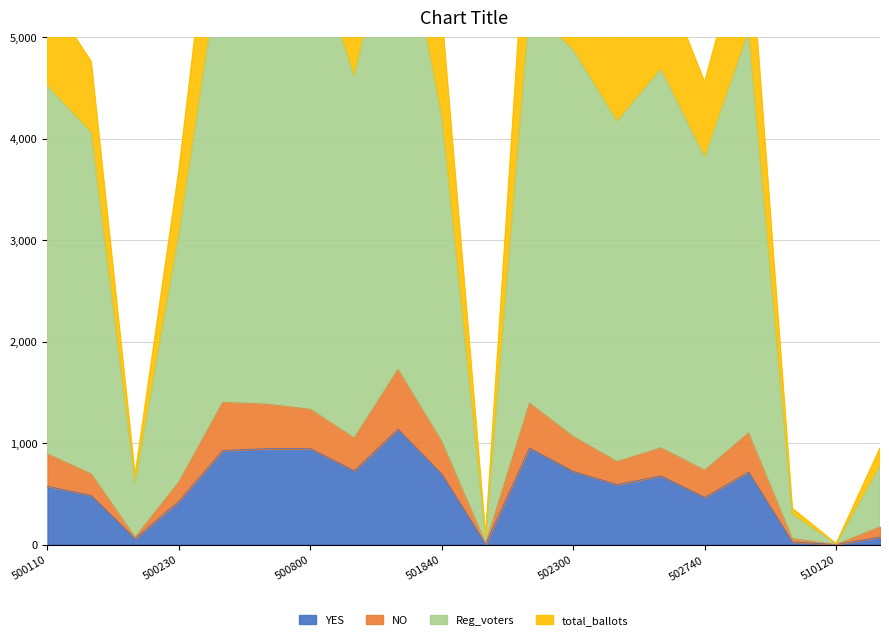

Reading left to right, list all the values displayed in this chart.

YES: 574	483	58	428	927	945	945	727	1137	693	5	952	720	591	677	465	715	24	1	74
NO: 893	696	73	617	1402	1384	1333	1050	1726	1015	12	1394	1064	818	953	733	1100	58	1	174
Reg_voters: 4520	4061	611	3067	5913	5857	5934	4617	6468	4211	76	5285	4875	4173	4687	3822	5056	298	7	775
total_ballots: 5415	4757	684	3684	7315	7241	7269	5669	8197	5227	88	6680	5940	4993	5641	4555	6157	356	8	949